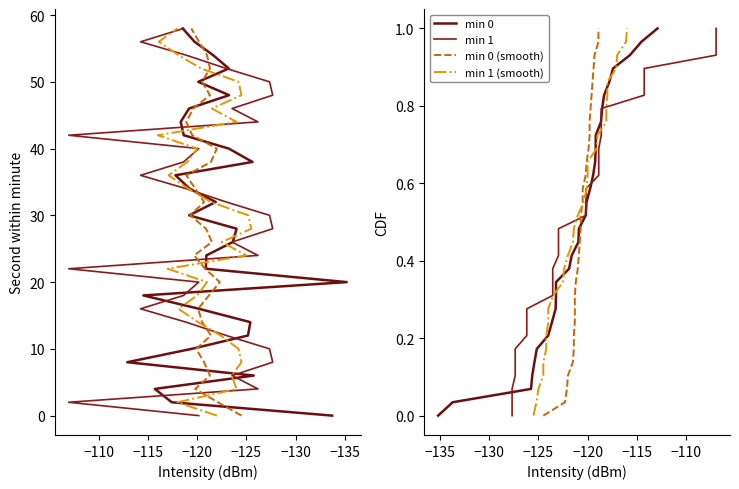

At −130, list the series in order from smallest to largest.

min 0, min 1, min 0 (smooth), min 1 (smooth)